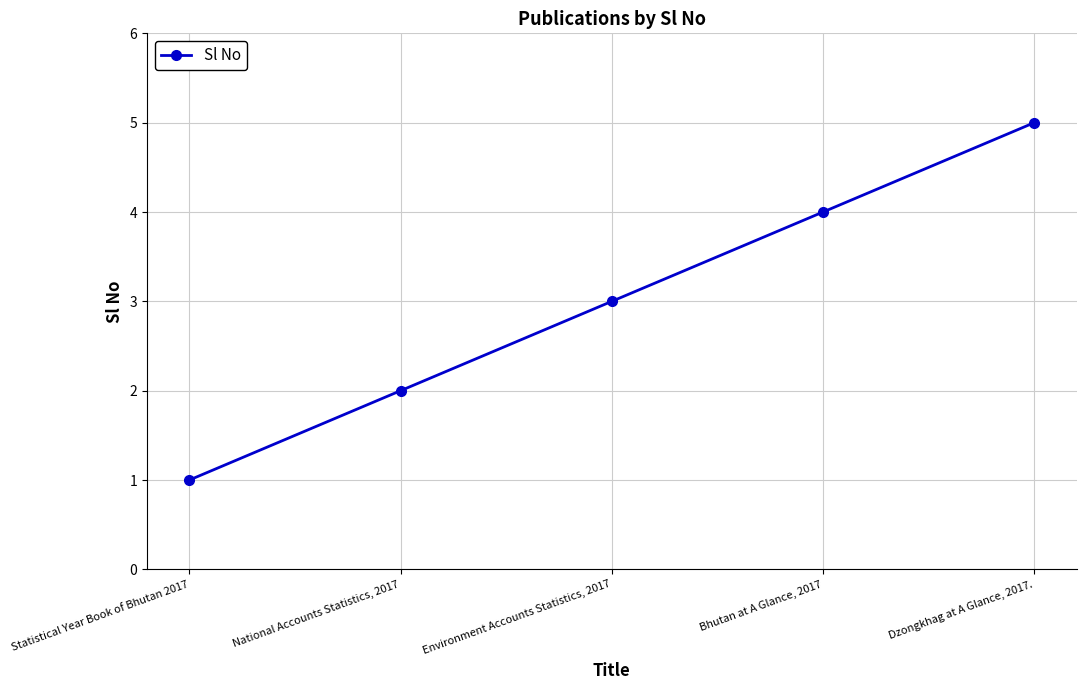

Which label corresponds to the largest value in the chart?

Dzongkhag at A Glance, 2017.